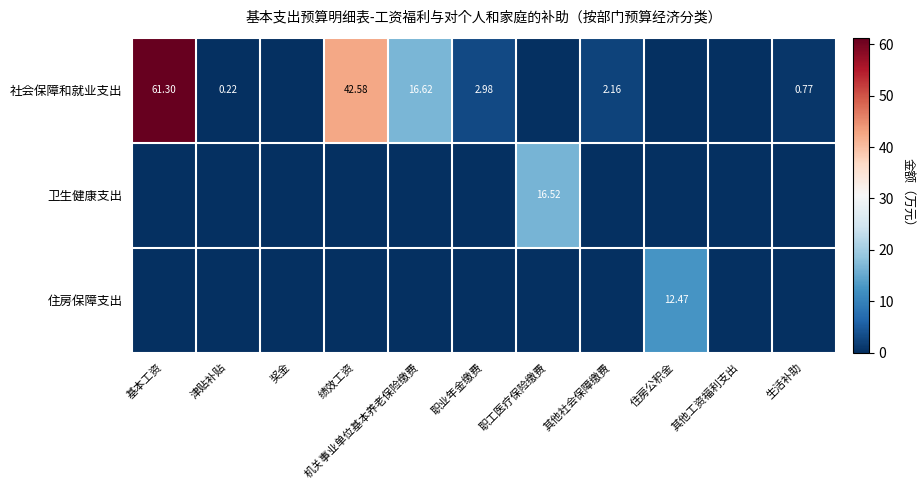

What is the highest value of the 卫生健康支出 series?

16.5